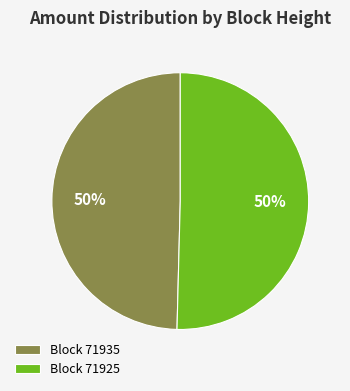

Approximately how many times larger is the value at Block 71935 compared to Block 71925?

1.0